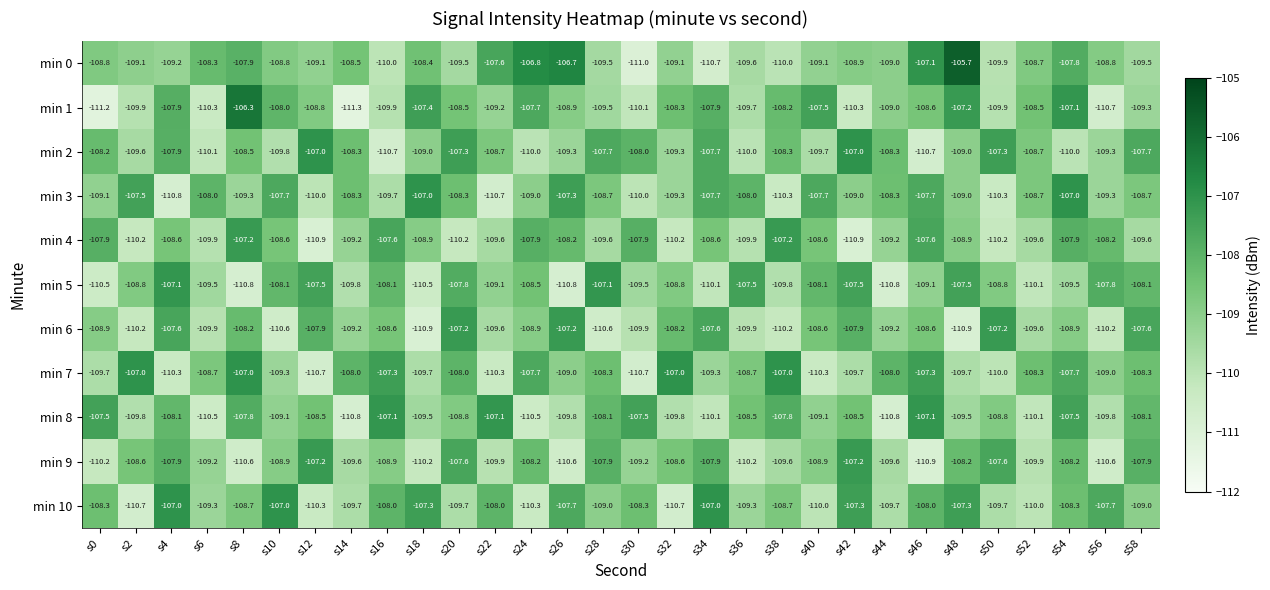

What is the difference between the maximum and minimum values in the min 2 series?

3.7